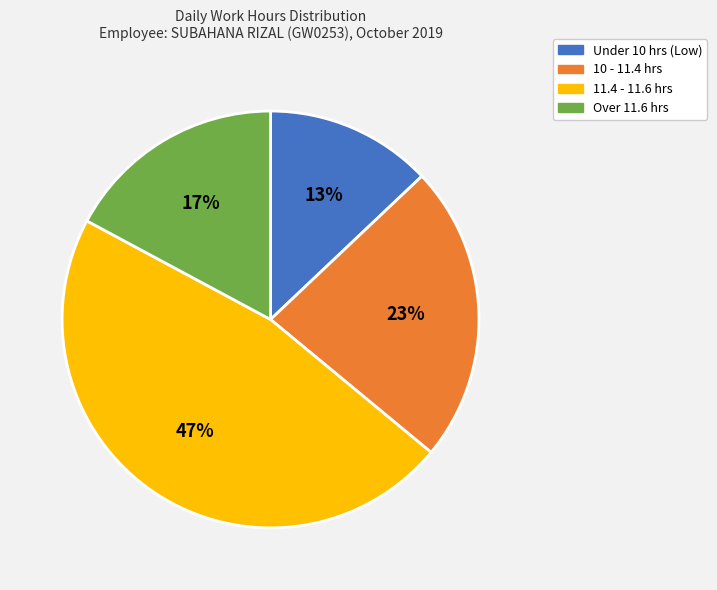

To the nearest percent, what is the average slice percentage?

25%